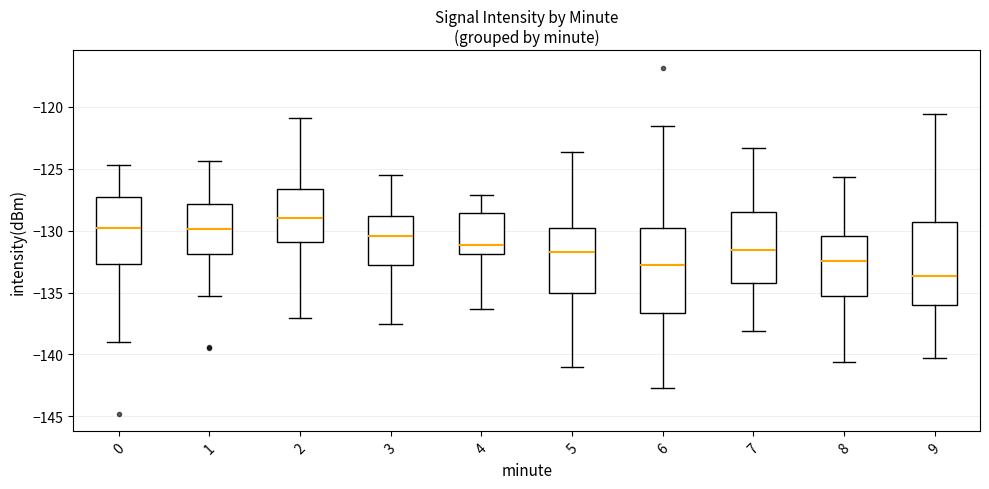

Reading left to right, read every box against the y-axis: the position of its median line, the range the box covers, and the ends of its whiskers. The values are not printed on the chart, so give them approximately, as read against the axis.

0: median -130.0, box -132.5 to -127.5, whiskers -139.0 to -124.5
1: median -130.0, box -132.0 to -128.0, whiskers -135.0 to -124.5
2: median -129.0, box -131.0 to -126.5, whiskers -137.0 to -121.0
3: median -130.5, box -133.0 to -129.0, whiskers -137.5 to -125.5
4: median -131.0, box -132.0 to -128.5, whiskers -136.5 to -127.0
5: median -132.0, box -135.0 to -130.0, whiskers -141.0 to -123.5
6: median -133.0, box -136.5 to -130.0, whiskers -142.5 to -121.5
7: median -131.5, box -134.0 to -128.5, whiskers -138.0 to -123.5
8: median -132.5, box -135.5 to -130.5, whiskers -140.5 to -125.5
9: median -133.5, box -136.0 to -129.5, whiskers -140.5 to -120.5